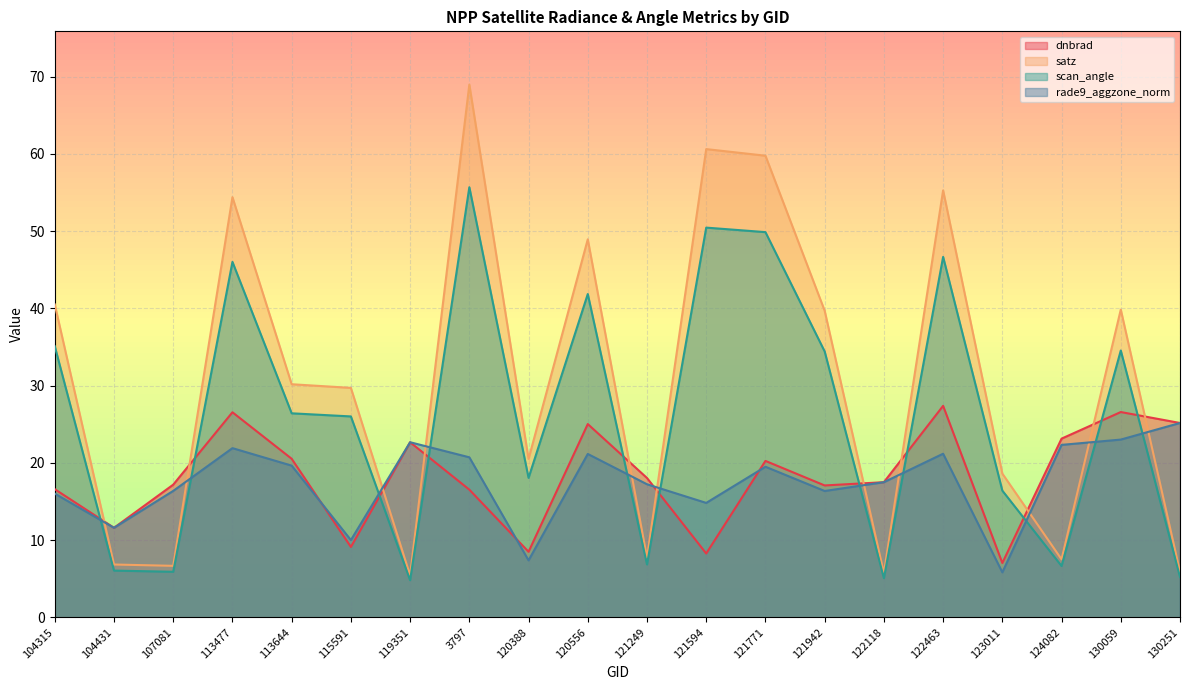

The rade9_aggzone_norm series shows 4.3 at 113644. True or false?

False